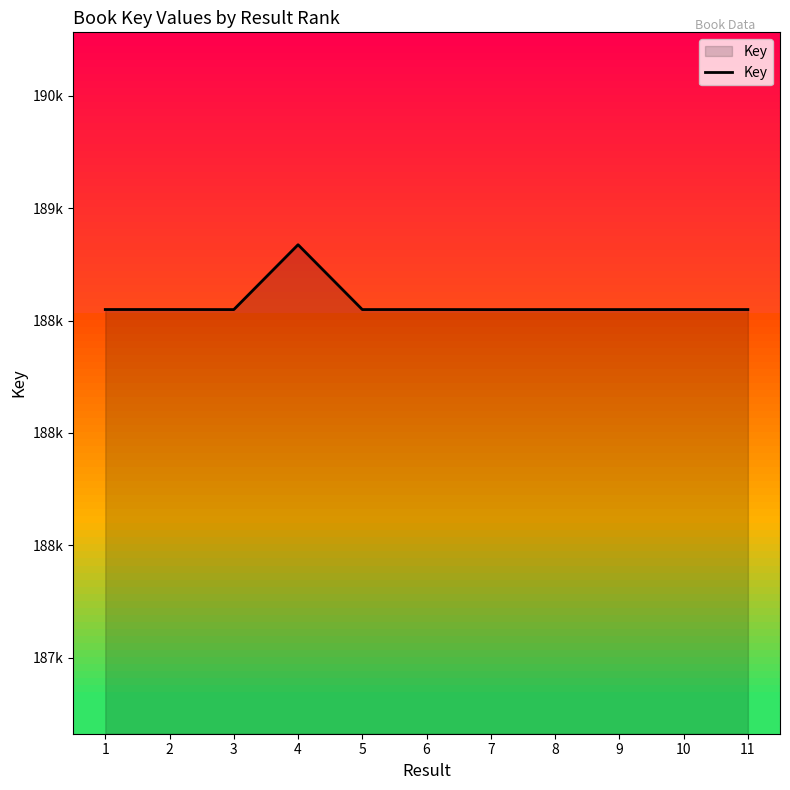

Does the chart have visible grid lines?

No